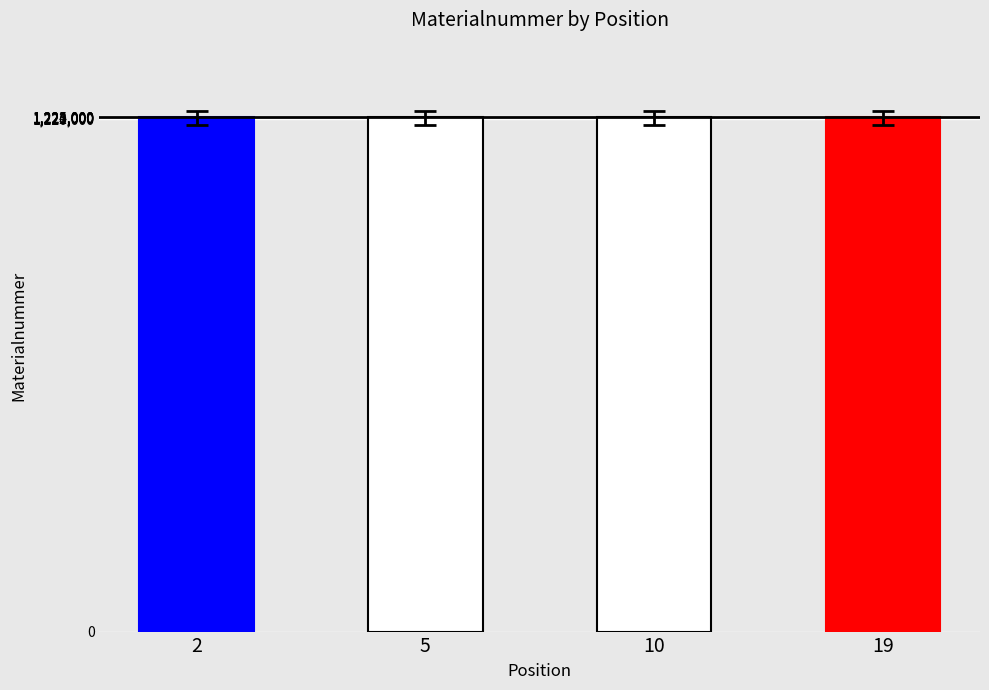

How many values are between 1223508 and 1223519?

3